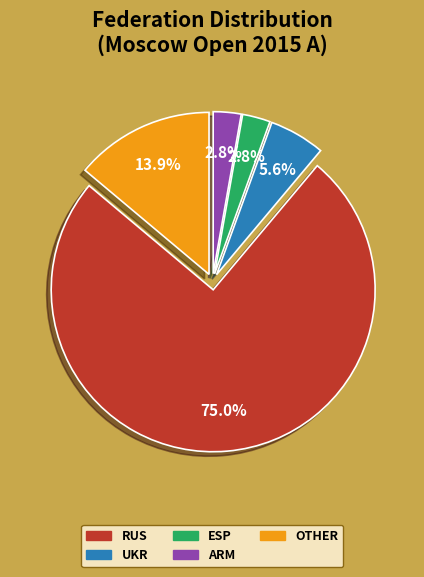

Is there any slice that represents more than half of the pie?

Yes